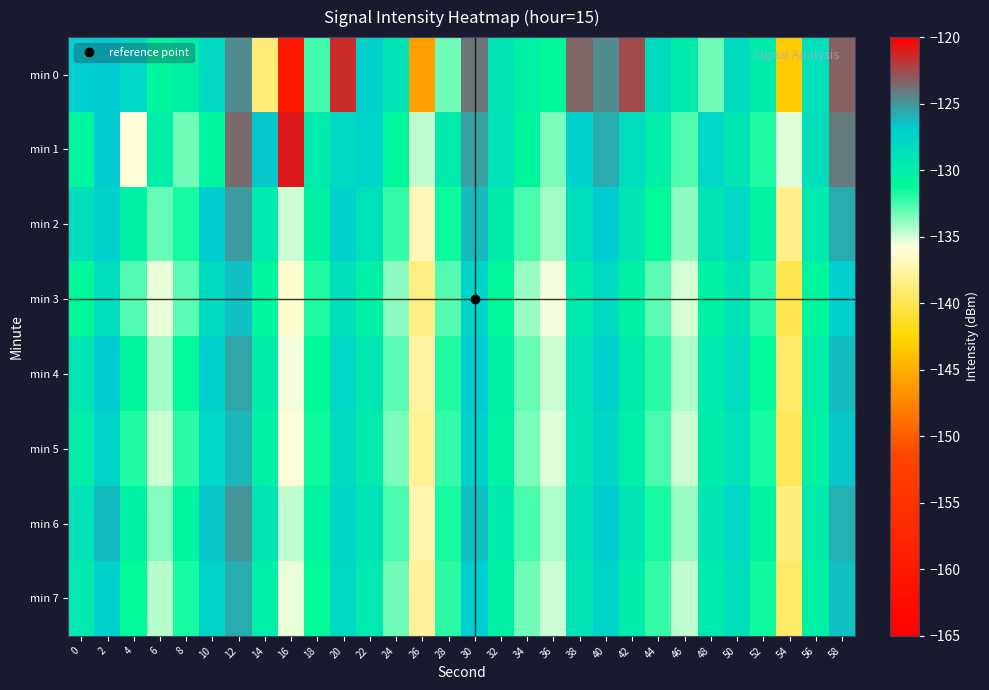

Reading left to right, extract all data points from this chart.

min 0: 0=-126.9	2=-126.7	4=-127.8	6=-130.8	8=-130.2	10=-127.9	12=-124.7	14=-139.0	16=-160.0	18=-132.4	20=-121.4	22=-127.4	24=-129.0	26=-145.9	28=-133.3	30=-124.0	32=-129.0	34=-130.5	36=-131.2	38=-123.3	40=-124.7	42=-122.6	44=-128.1	46=-129.8	48=-133.2	50=-128.2	52=-129.9	54=-143.2	56=-128.8	58=-123.3
min 1: 0=-130.9	2=-126.8	4=-136.0	6=-130.1	8=-133.2	10=-130.8	12=-123.5	14=-126.5	16=-120.9	18=-129.7	20=-128.0	22=-127.5	24=-131.2	26=-134.6	28=-129.8	30=-125.4	32=-128.9	34=-131.0	36=-133.5	38=-127.2	40=-125.8	42=-128.4	44=-130.1	46=-132.7	48=-127.9	50=-129.3	52=-131.8	54=-135.2	56=-128.6	58=-124.1
min 2: 0=-128.5	2=-127.3	4=-130.2	6=-133.1	8=-131.7	10=-126.8	12=-125.2	14=-129.6	16=-134.8	18=-130.4	20=-127.1	22=-128.7	24=-132.3	26=-136.9	28=-131.5	30=-126.2	32=-129.9	34=-132.6	36=-134.1	38=-128.3	40=-126.7	42=-129.2	44=-131.4	46=-133.8	48=-129.0	50=-127.8	52=-130.7	54=-138.4	56=-129.5	58=-125.7
min 3: 0=-131.2	2=-128.4	4=-132.7	6=-135.3	8=-132.9	10=-128.1	12=-126.4	14=-130.8	16=-136.2	18=-131.9	20=-128.6	22=-130.2	24=-133.8	26=-138.5	28=-132.7	30=-127.4	32=-131.1	34=-133.9	36=-135.6	38=-129.7	40=-128.0	42=-130.5	44=-132.9	46=-135.1	48=-130.4	50=-129.1	52=-132.0	54=-140.1	56=-130.8	58=-126.9
min 4: 0=-129.3	2=-126.8	4=-131.0	6=-134.2	8=-131.4	10=-127.2	12=-125.6	14=-129.9	16=-135.5	18=-131.1	20=-127.8	22=-129.4	24=-133.0	26=-137.7	28=-131.9	30=-126.7	32=-130.3	34=-133.1	36=-134.8	38=-128.9	40=-127.2	42=-129.8	44=-132.1	46=-134.4	48=-129.6	50=-128.4	52=-131.3	54=-139.2	56=-130.1	58=-126.2
min 5: 0=-130.0	2=-127.5	4=-131.8	6=-134.9	8=-132.1	10=-127.8	12=-126.0	14=-130.3	16=-135.9	18=-131.5	20=-128.2	22=-129.8	24=-133.4	26=-138.1	28=-132.3	30=-127.1	32=-130.7	34=-133.5	36=-135.2	38=-129.3	40=-127.6	42=-130.1	44=-132.5	46=-134.8	48=-130.0	50=-128.8	52=-131.7	54=-139.7	56=-130.5	58=-126.6
min 6: 0=-128.7	2=-126.2	4=-130.5	6=-133.6	8=-130.8	10=-126.6	12=-125.0	14=-129.3	16=-134.7	18=-130.7	20=-127.6	22=-128.9	24=-132.5	26=-137.3	28=-131.7	30=-126.5	32=-129.8	34=-132.6	36=-134.3	38=-128.5	40=-126.8	42=-129.2	44=-131.7	46=-134.0	48=-129.2	50=-127.9	52=-130.7	54=-138.8	56=-129.8	58=-125.9
min 7: 0=-129.6	2=-127.1	4=-131.4	6=-134.5	8=-131.7	10=-127.4	12=-125.8	14=-130.1	16=-135.3	18=-131.3	20=-128.0	22=-129.6	24=-133.2	26=-137.9	28=-132.1	30=-126.9	32=-130.5	34=-133.3	36=-134.9	38=-129.1	40=-127.4	42=-129.9	44=-132.3	46=-134.6	48=-129.8	50=-128.5	52=-131.5	54=-139.5	56=-130.3	58=-126.4